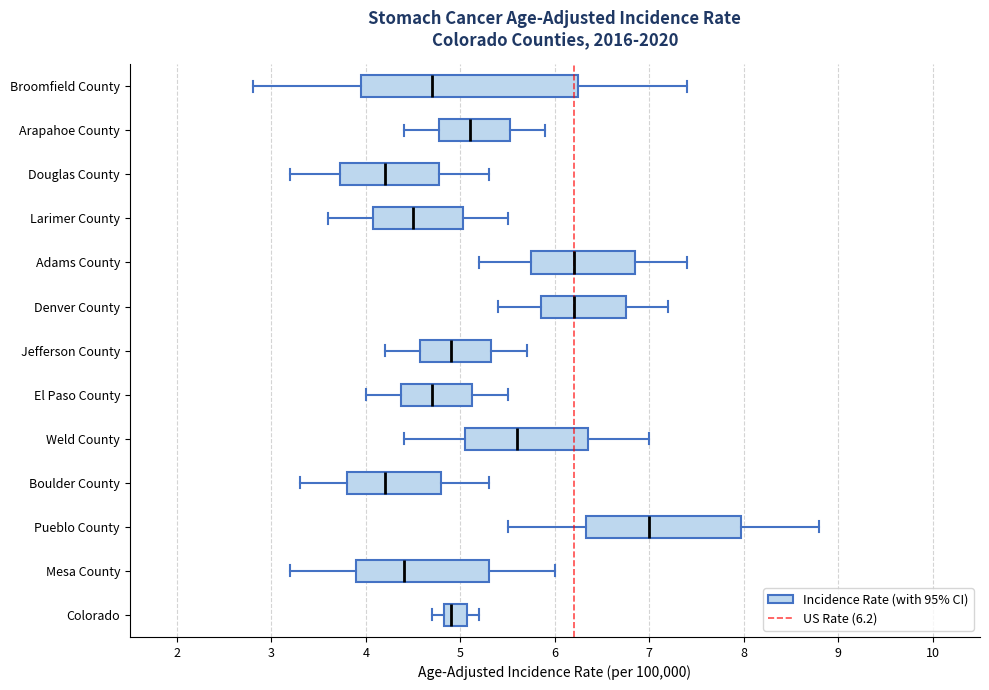

Reading bottom to top, transcribe this box plot: for each box, give where its median line is, the range the box spans, and where its two whiskers end, as read against the x-axis. The values are not printed on the chart, so give them approximately, as read against the axis.

Colorado: median 4.9, box 4.8 to 5.1, whiskers 4.7 to 5.2
Mesa County: median 4.4, box 3.9 to 5.3, whiskers 3.2 to 6.0
Pueblo County: median 7.0, box 6.3 to 8.0, whiskers 5.5 to 8.8
Boulder County: median 4.2, box 3.8 to 4.8, whiskers 3.3 to 5.3
Weld County: median 5.6, box 5.1 to 6.4, whiskers 4.4 to 7.0
El Paso County: median 4.7, box 4.4 to 5.1, whiskers 4.0 to 5.5
Jefferson County: median 4.9, box 4.6 to 5.3, whiskers 4.2 to 5.7
Denver County: median 6.2, box 5.9 to 6.8, whiskers 5.4 to 7.2
Adams County: median 6.2, box 5.8 to 6.9, whiskers 5.2 to 7.4
Larimer County: median 4.5, box 4.1 to 5.0, whiskers 3.6 to 5.5
Douglas County: median 4.2, box 3.7 to 4.8, whiskers 3.2 to 5.3
Arapahoe County: median 5.1, box 4.8 to 5.5, whiskers 4.4 to 5.9
Broomfield County: median 4.7, box 4.0 to 6.3, whiskers 2.8 to 7.4